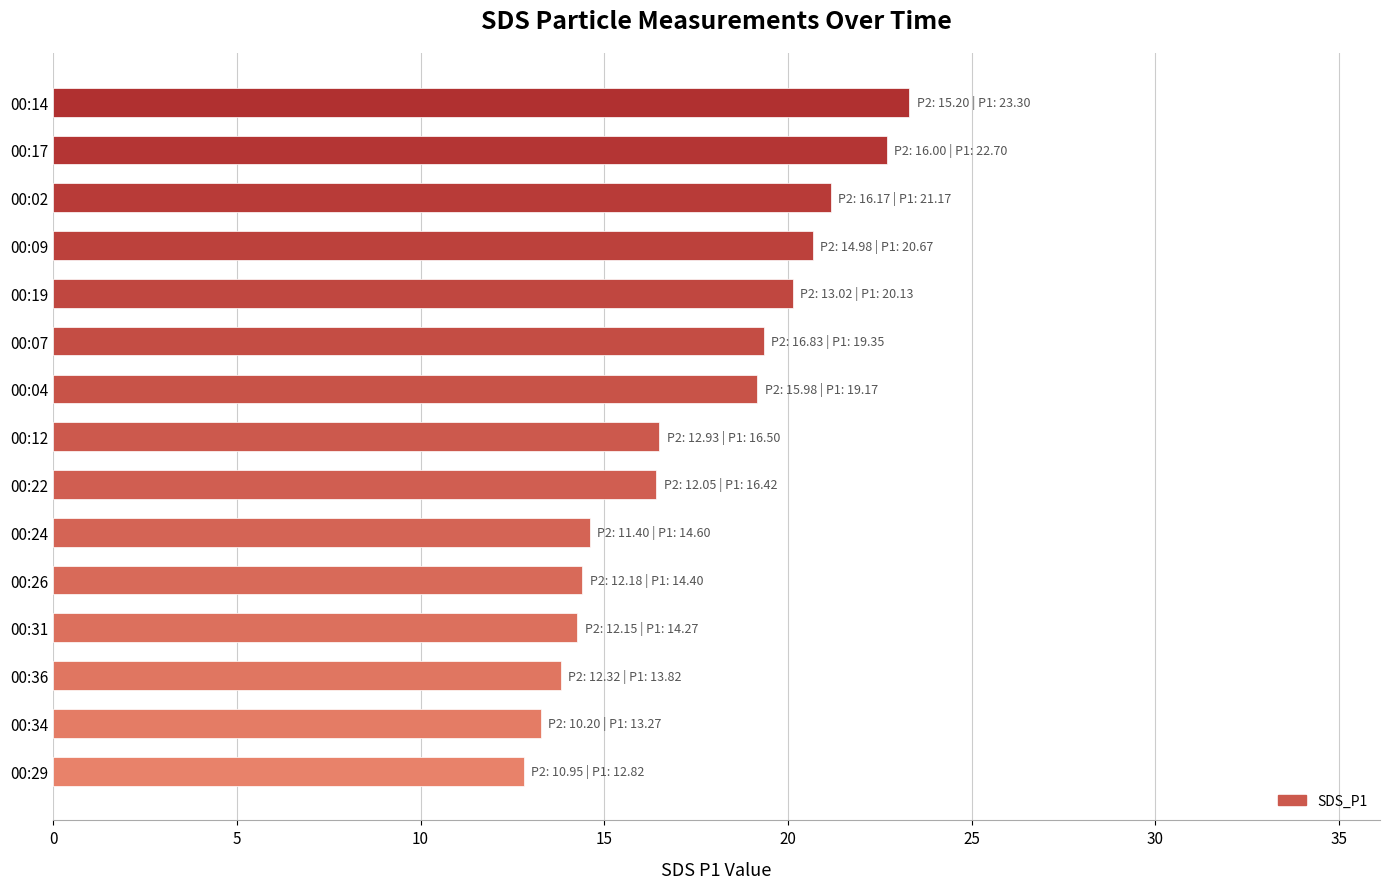

What is the maximum value shown in the chart?

23.3